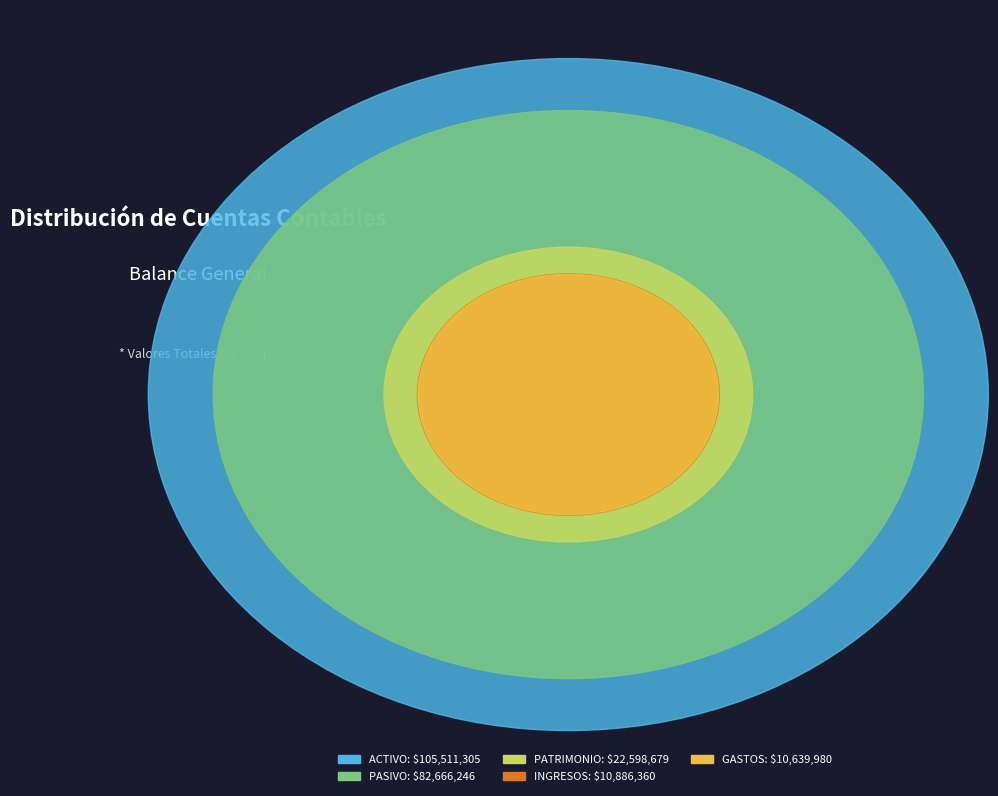

True or false: PATRIMONIO accounts for 4% of the total.

False